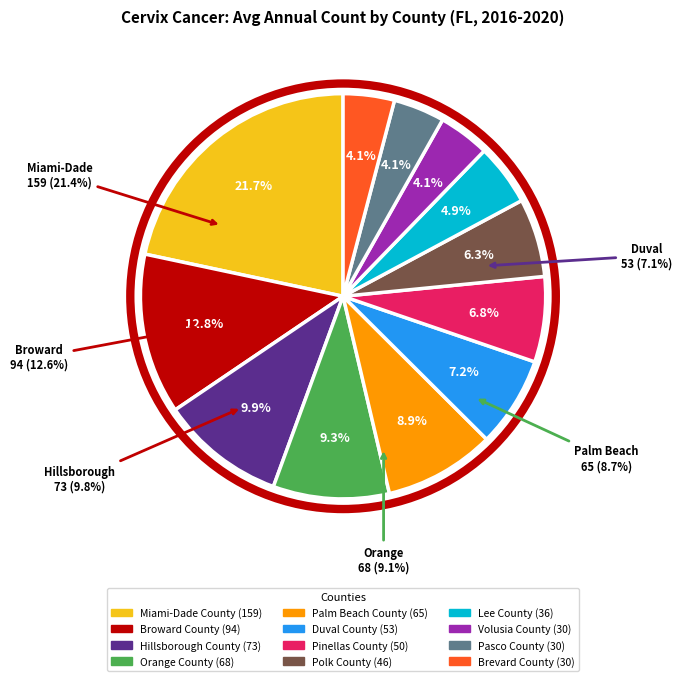

Is it true that Brevard County is 4% of the pie?

True